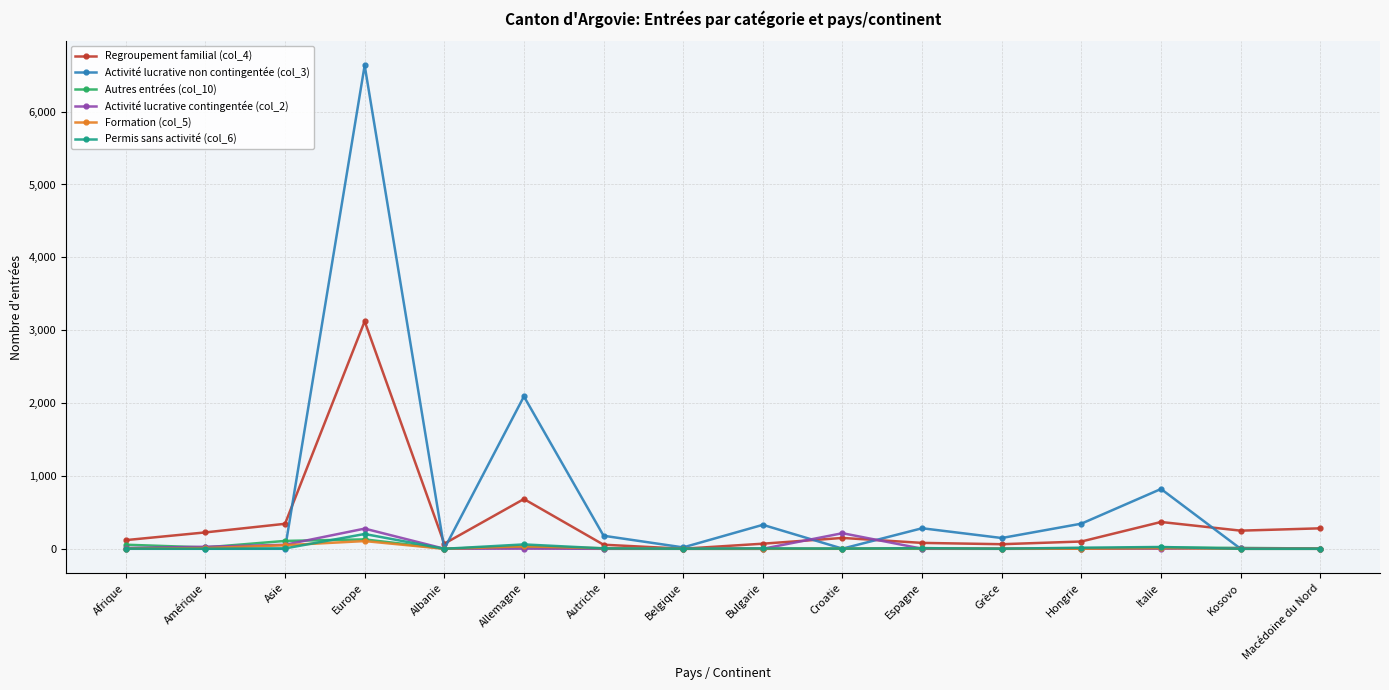

What is the label of the 4th point from the left?

Europe